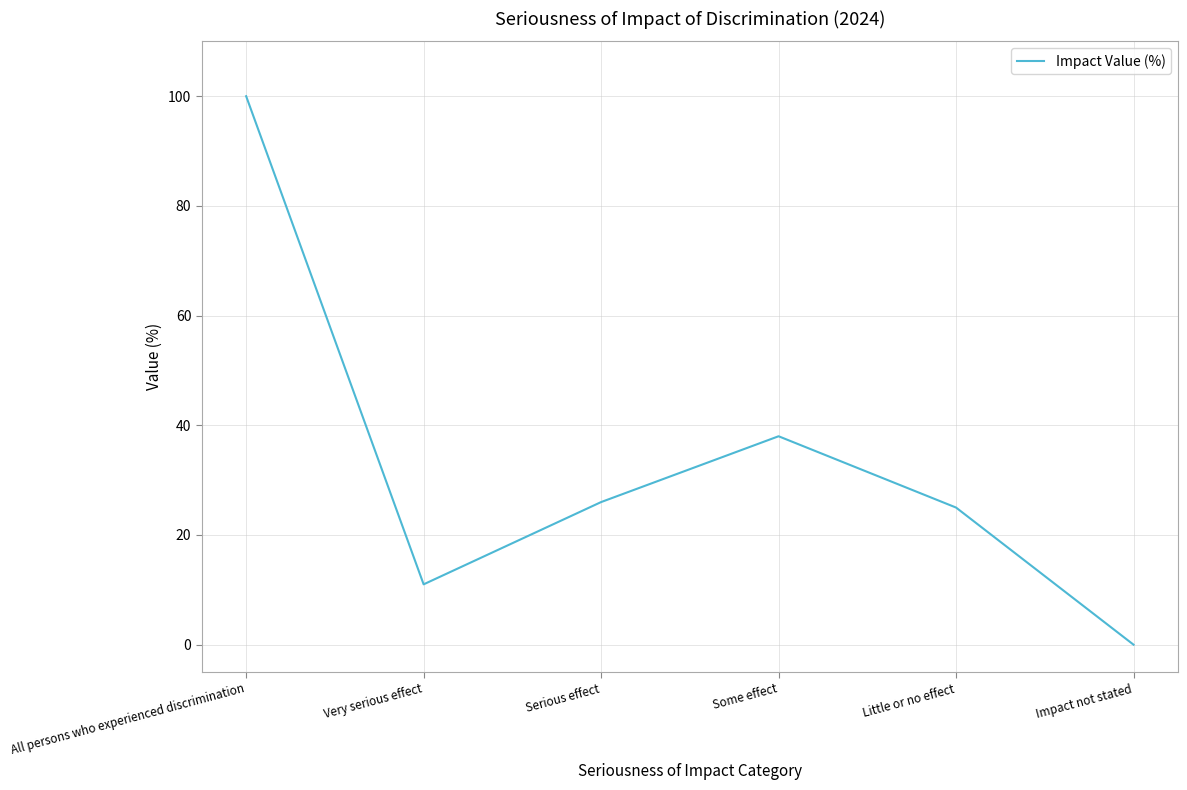

Reading left to right, transcribe all the data shown in this chart.

100	11	26	38	25	0